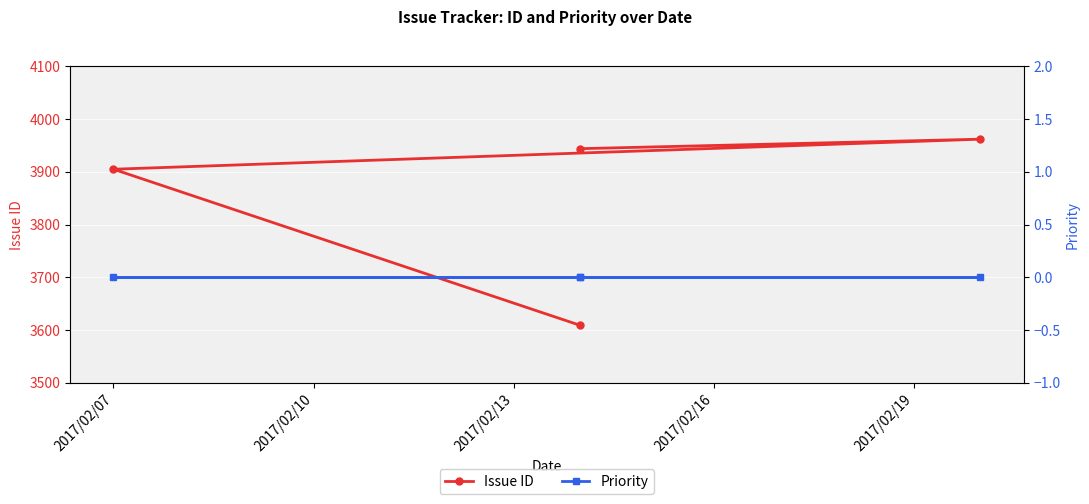

Is the value of Issue ID at 2017/02/16 greater than the value of Priority at 2017/02/13?

Yes